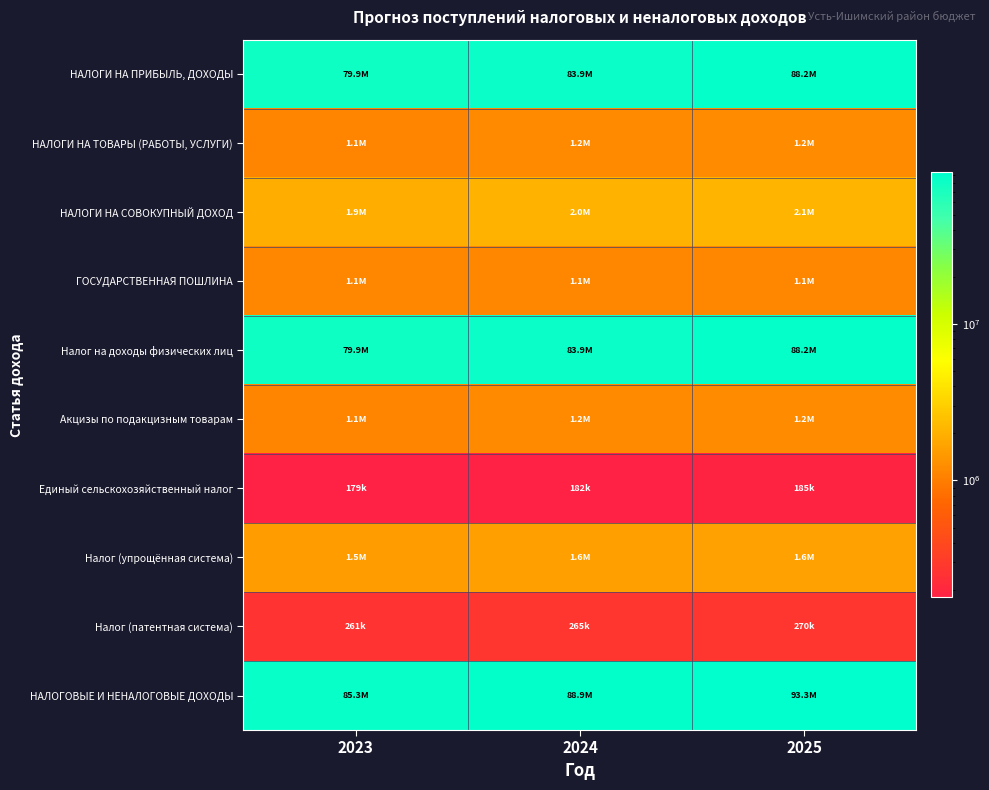

At which category does the chart reach its peak across all series?

2025